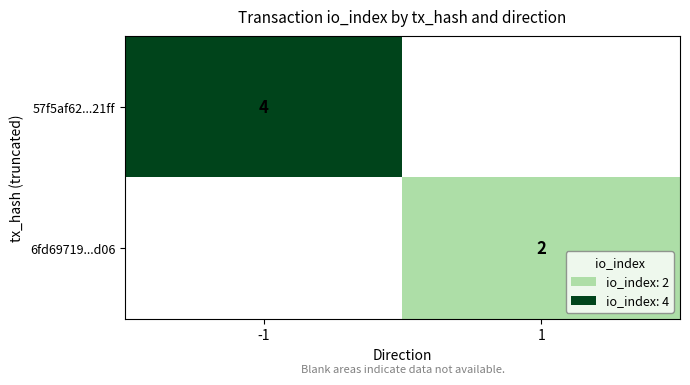

The value of 57f5af62...21ff at -1 is 5. True or false?

False